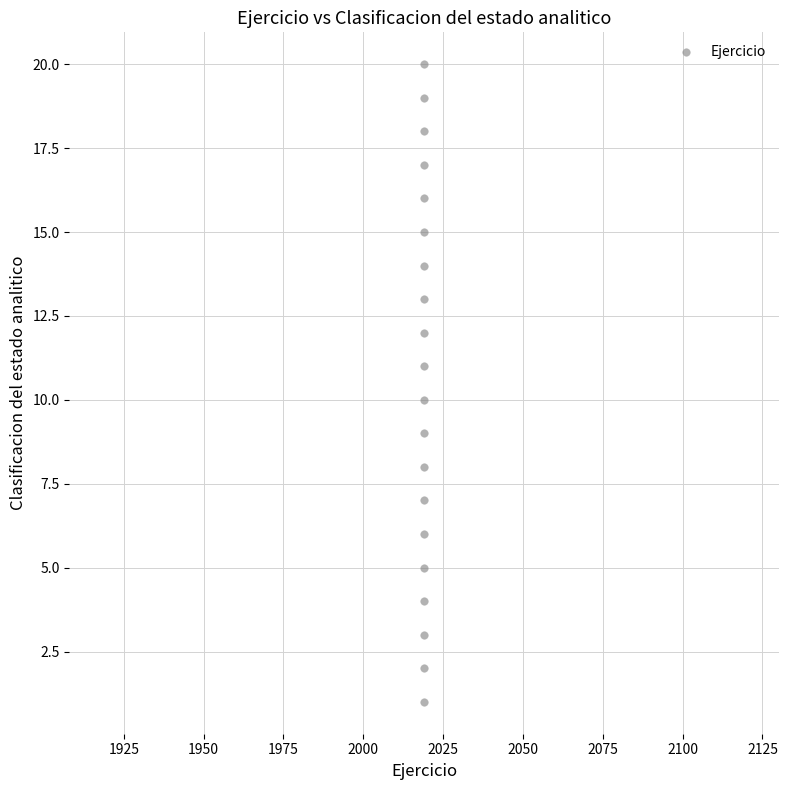

What is the range of Y values (max minus min)?

19